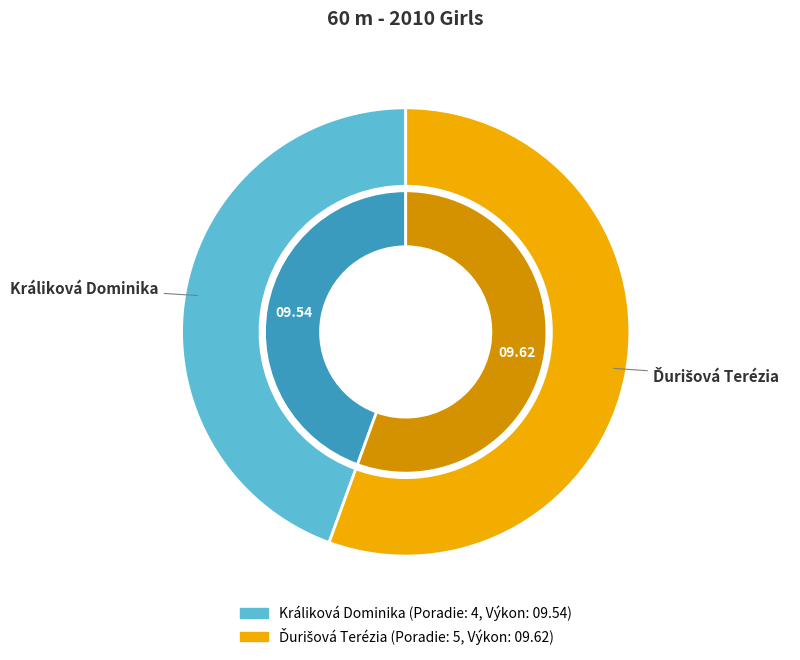

To the nearest percent, what is the combined percentage of Králiková Dominika and Ďurišová Terézia?

100%